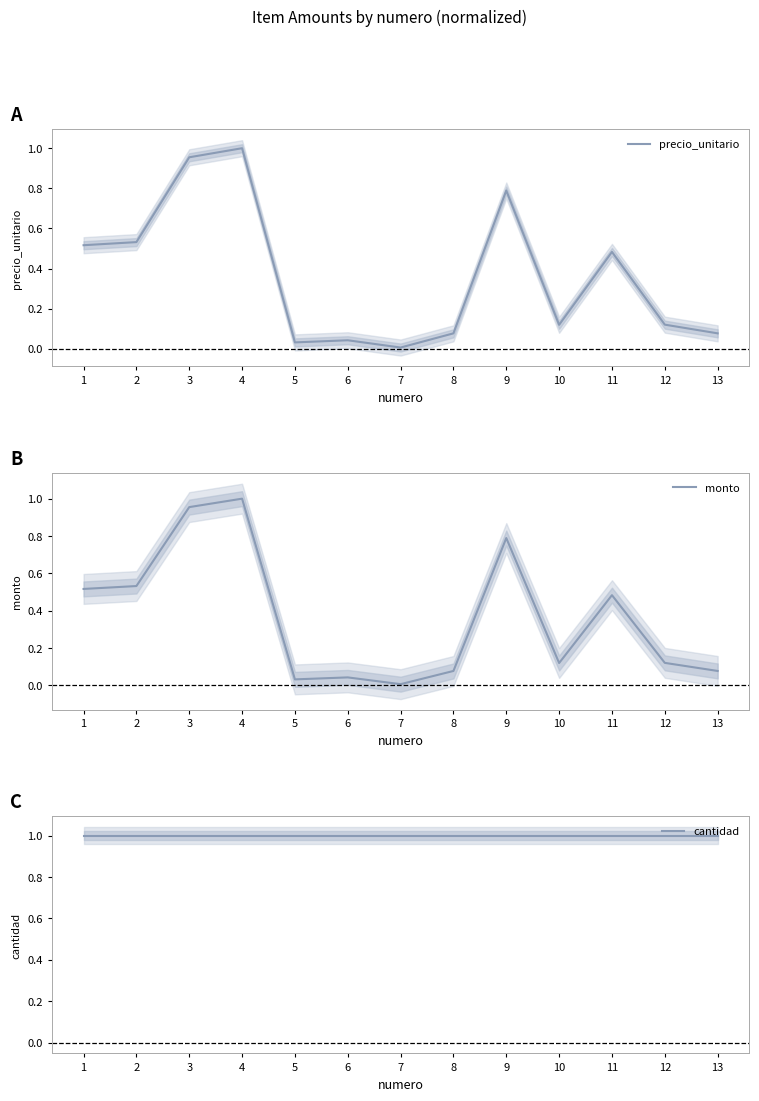

At which label does monto reach its minimum?

7